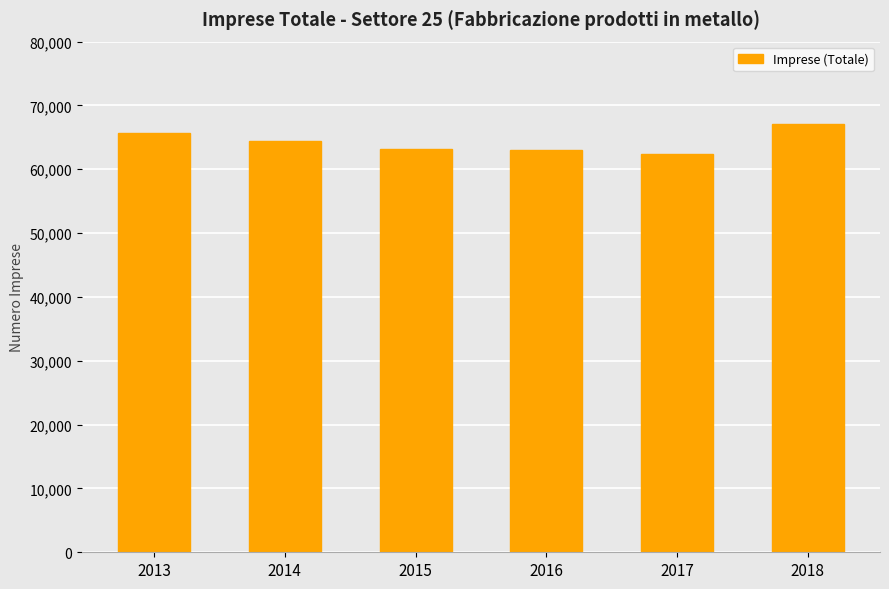

Count the number of data series in this chart.

1